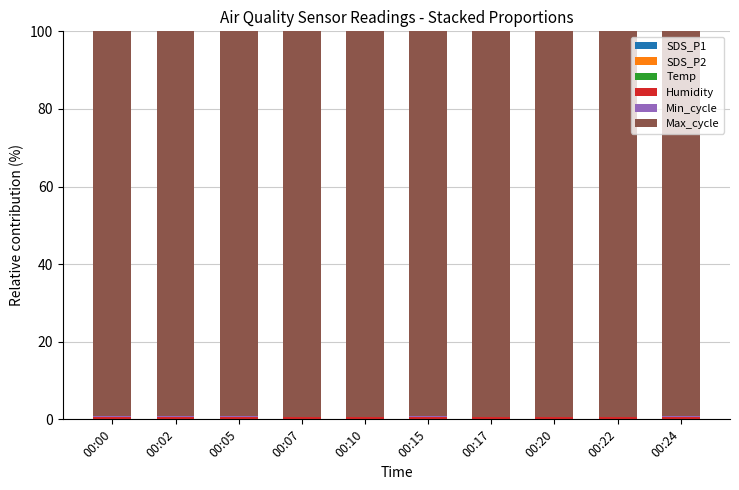

List the labels in order of Max_cycle value, largest first.

00:20, 00:17, 00:10, 00:22, 00:07, 00:15, 00:02, 00:05, 00:00, 00:24